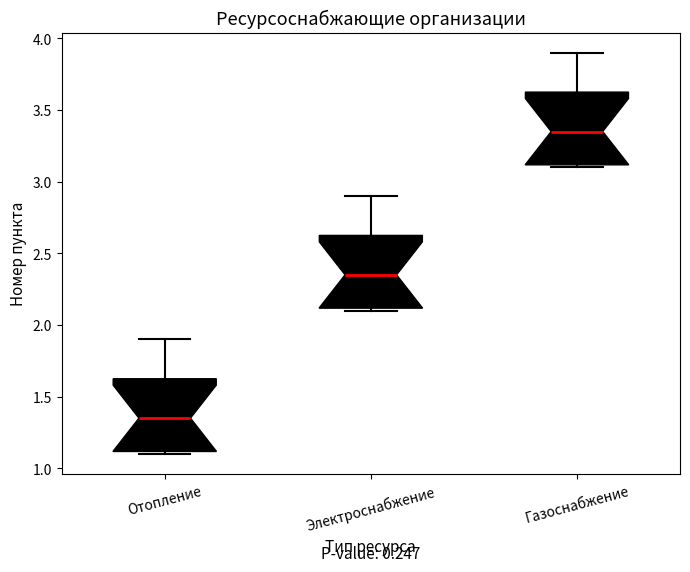

Which box has the highest median line?

Газоснабжение